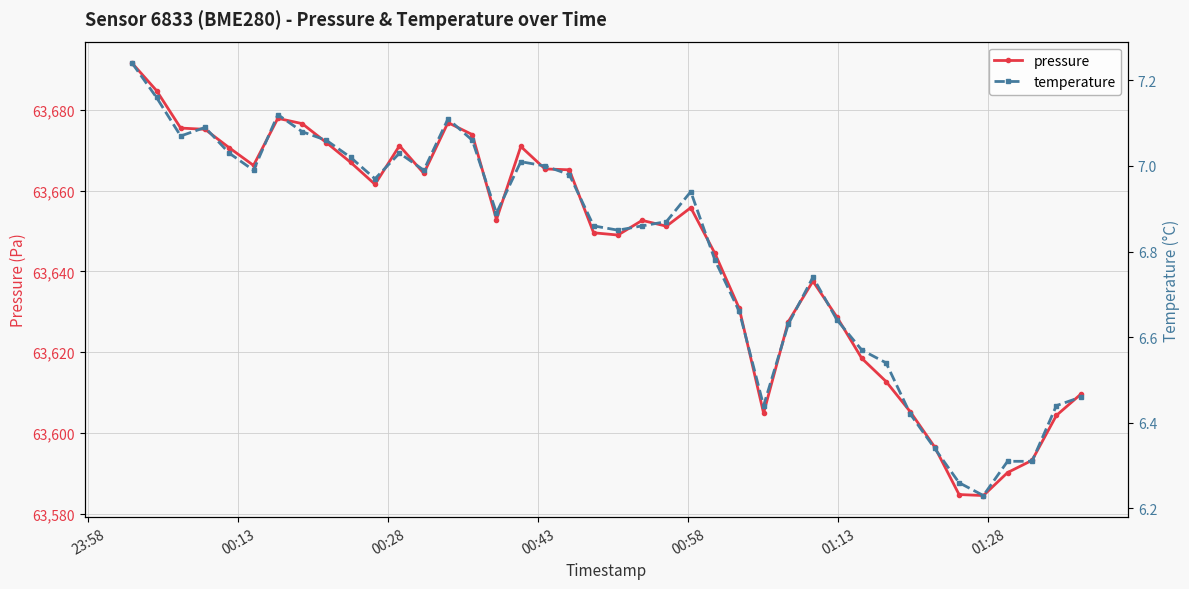

What is the minimum value for pressure?

63584.5